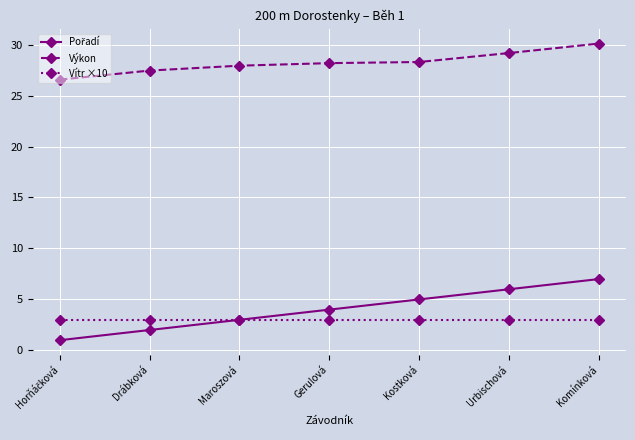

True or false: Vítr ×10 has a value of 3.0 at Maroszová.

True